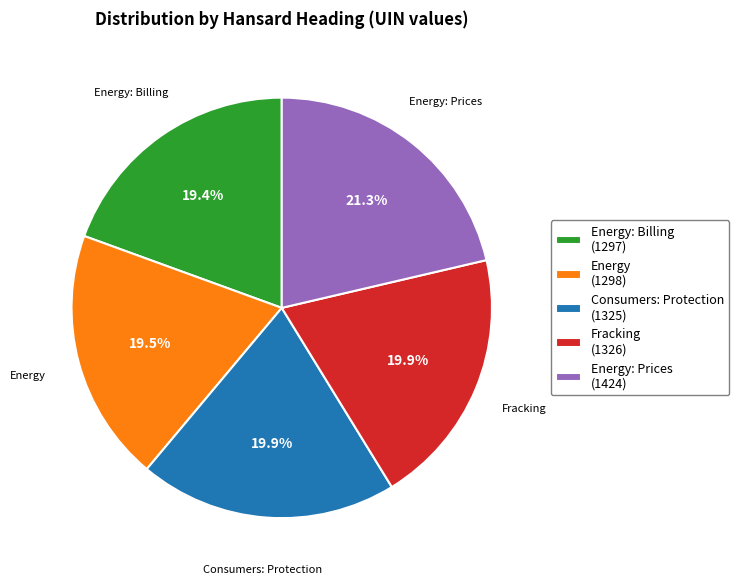

Which slice is the largest?

Energy: Prices (1424)